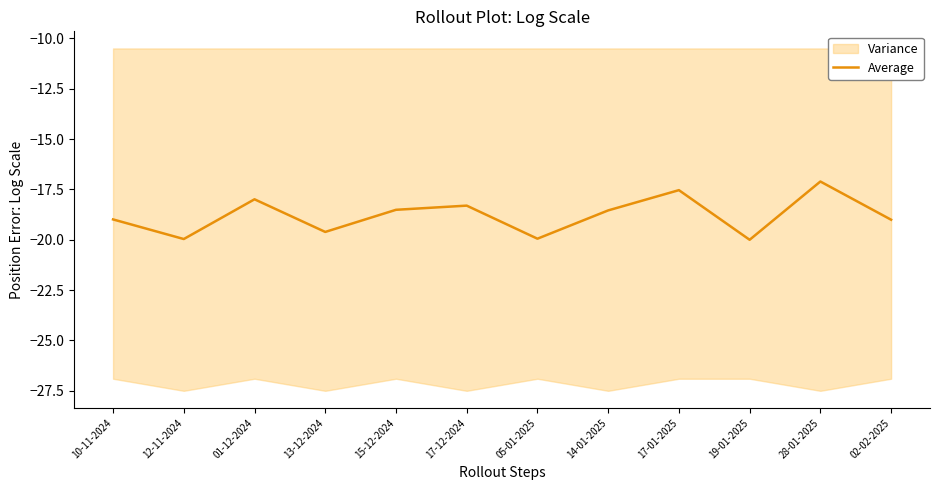

Reading left to right, what are all the values shown in this chart?

10-11-2024=-19.0	12-11-2024=-20.0	01-12-2024=-18.0	13-12-2024=-19.6	15-12-2024=-18.5	17-12-2024=-18.3	05-01-2025=-19.9	14-01-2025=-18.5	17-01-2025=-17.5	19-01-2025=-20.0	28-01-2025=-17.1	02-02-2025=-19.0